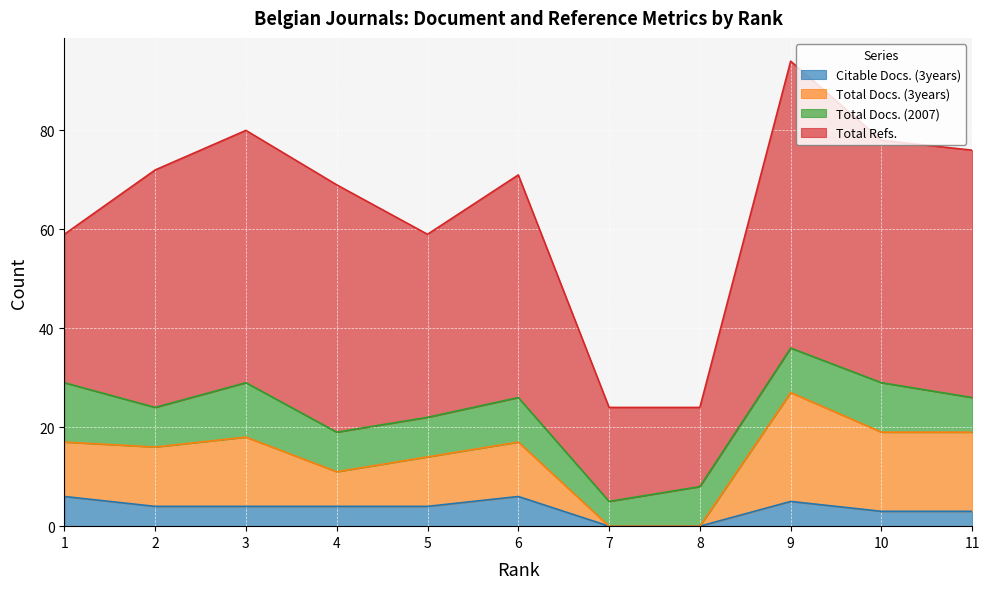

Where is Citable Docs. (3years) nearest to the value 3?

10